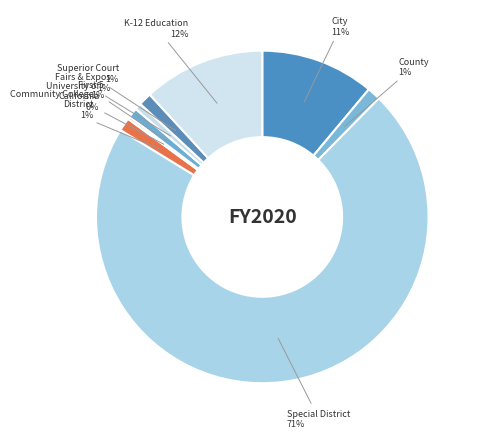

Which slice represents more than half of the pie?

Special District